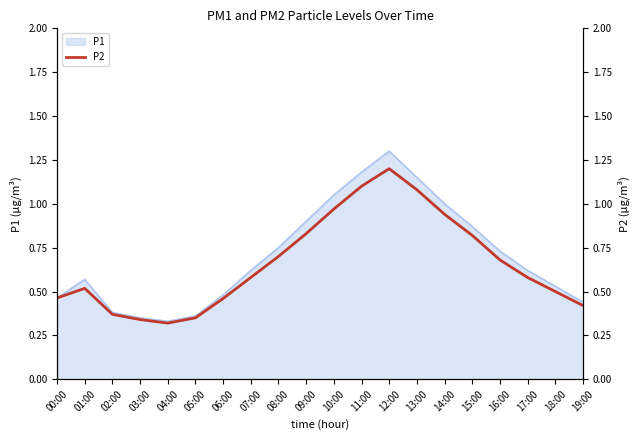

What is the maximum value for P1?

1.3